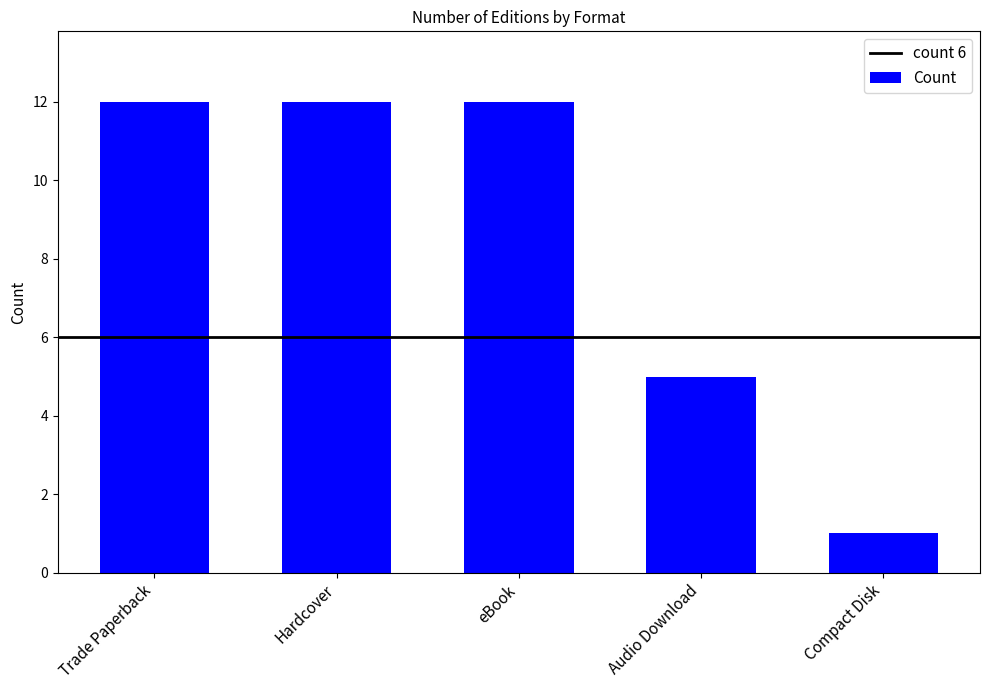

What is the minimum value shown in the chart?

1